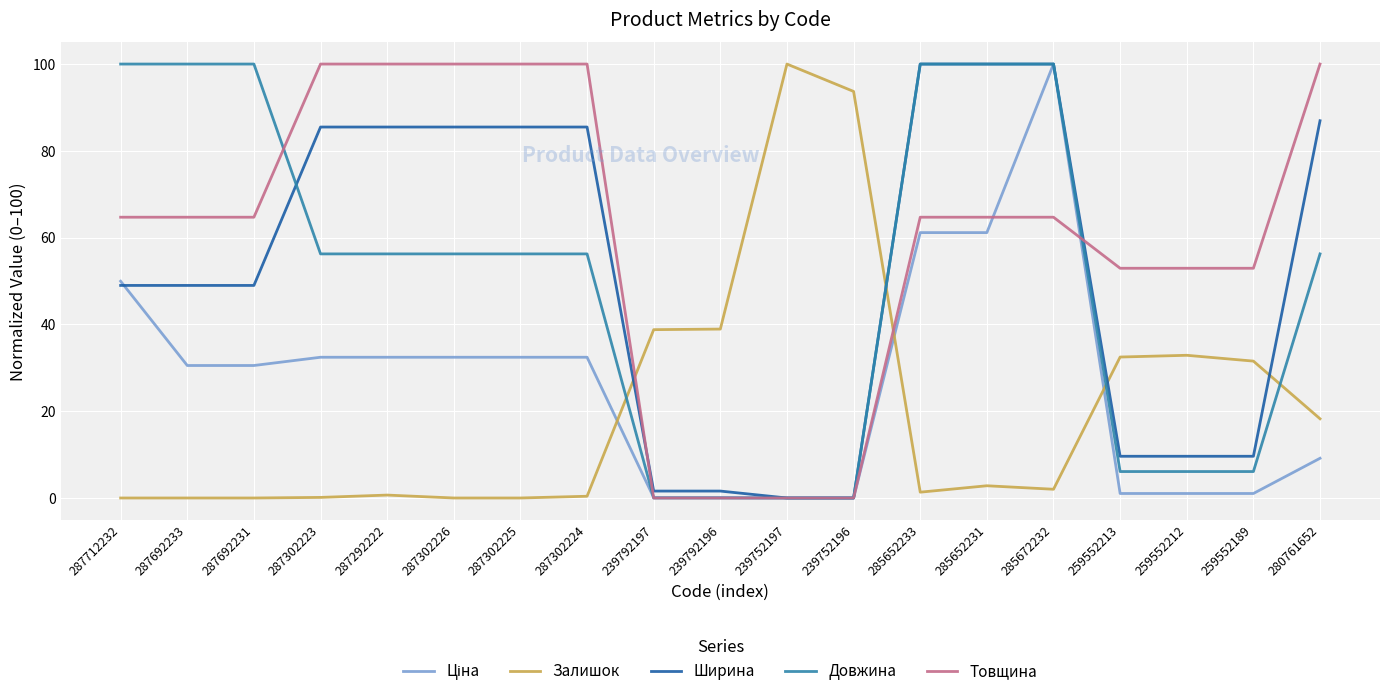

How many times do Залишок and Товщина cross each other?

2